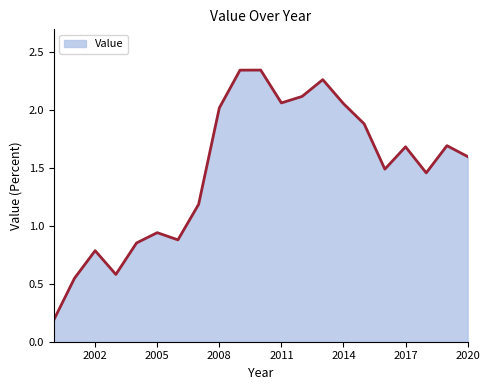

What is the difference between the maximum and minimum values?

2.2